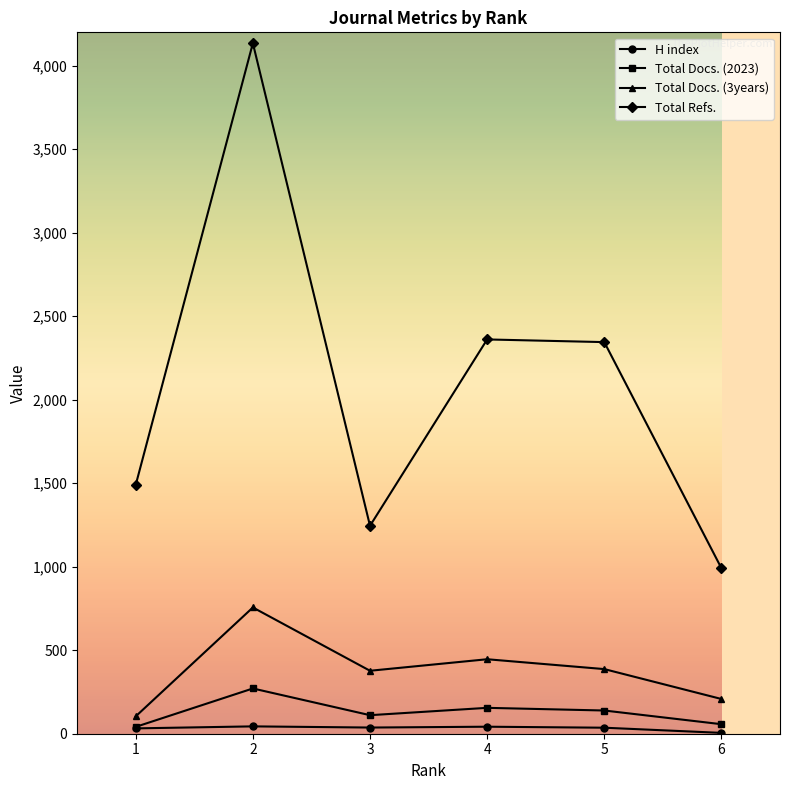

At which label does Total Docs. (2023) first exceed 139?

2